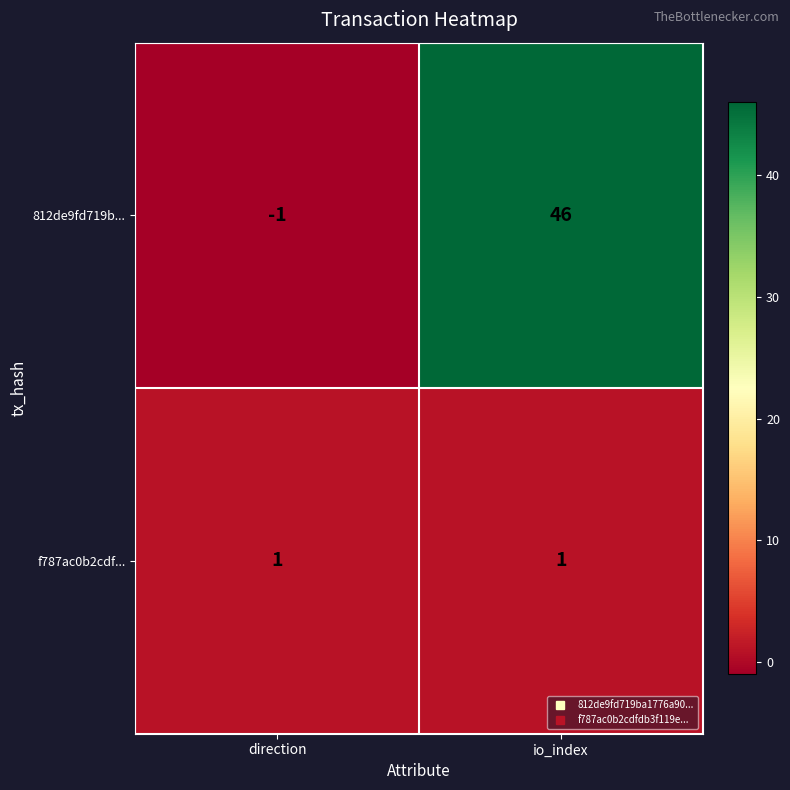

What is the spread (max minus min) of values at direction?

2